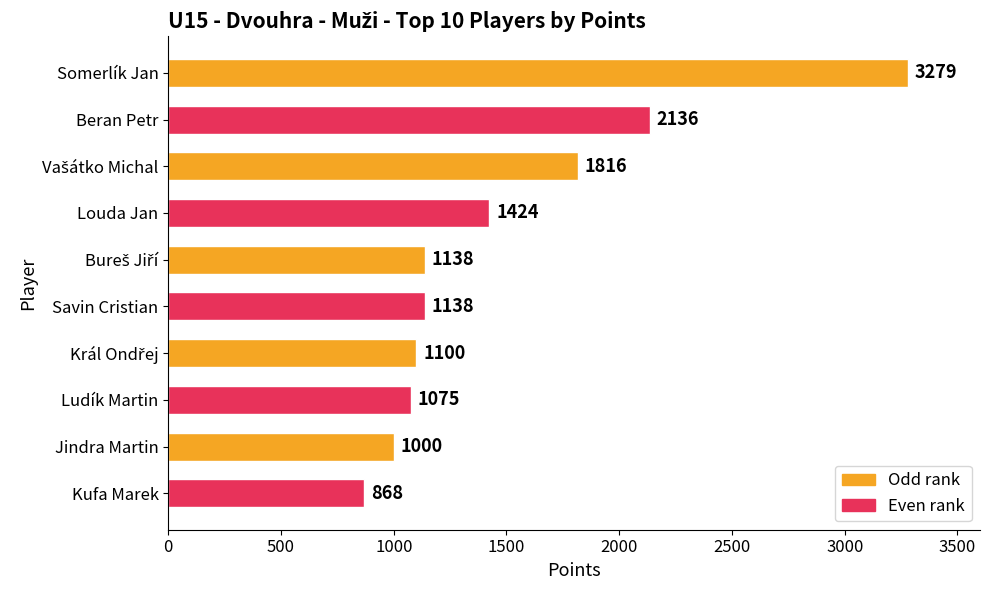

Which label corresponds to the smallest value in the chart?

Kufa Marek